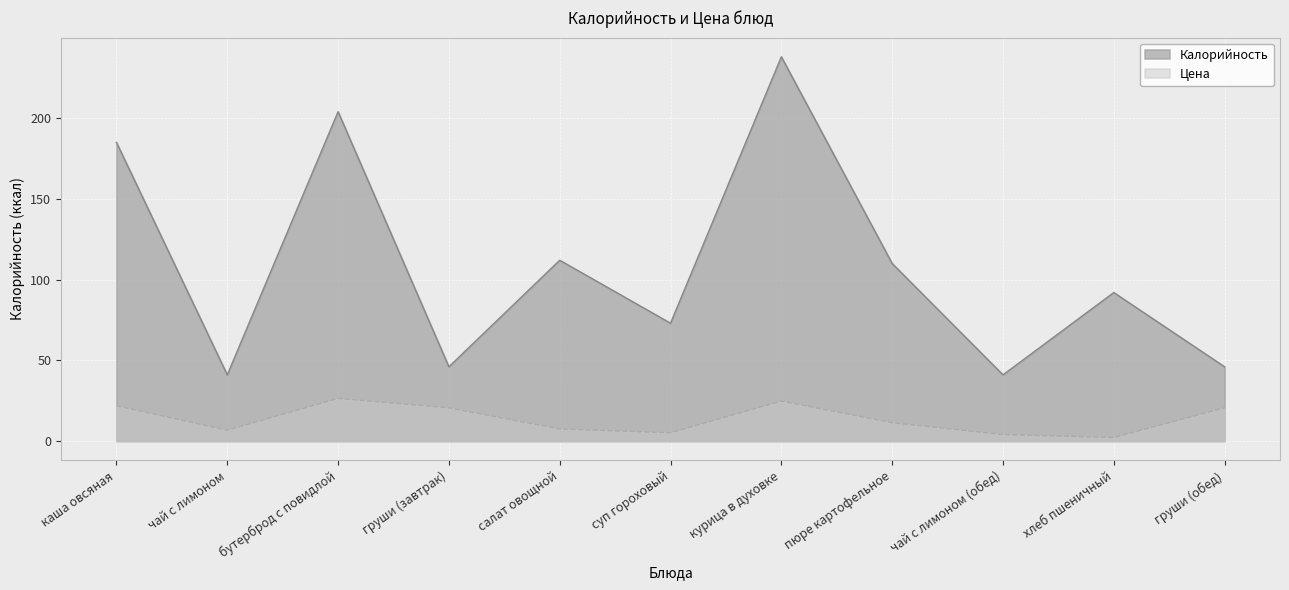

Which series has the largest total across all categories?

Калорийность